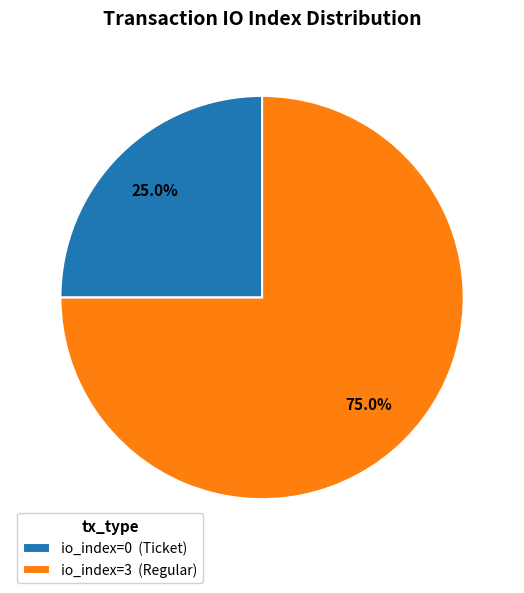

How many segments does this pie chart have?

2